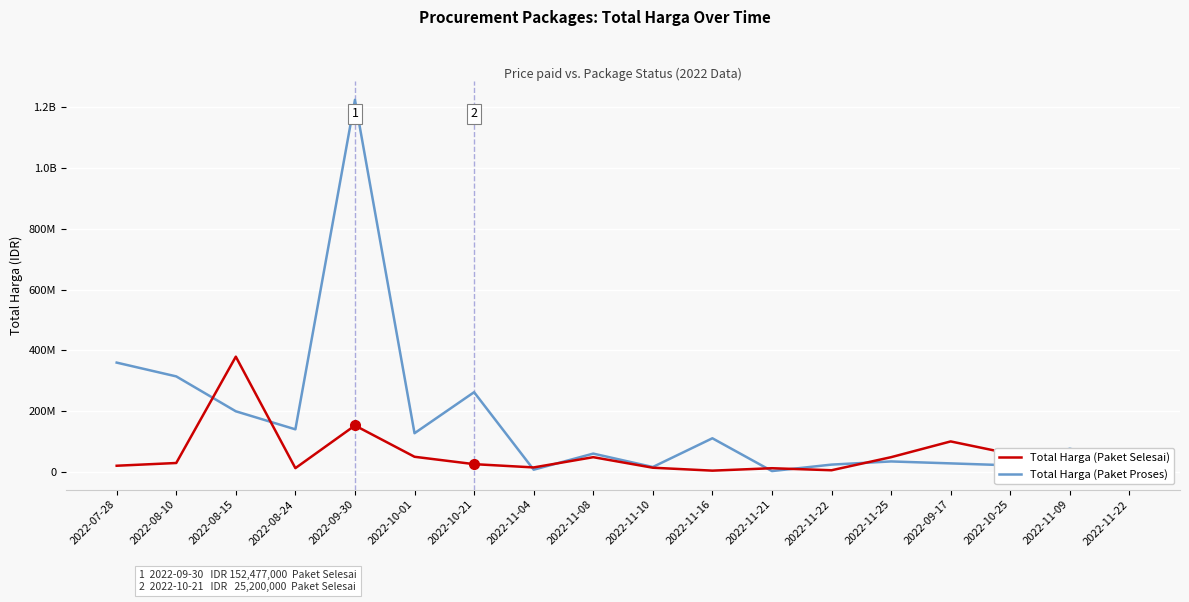

What are all the series names shown in the legend?

Total Harga (Paket Selesai), Total Harga (Paket Proses)